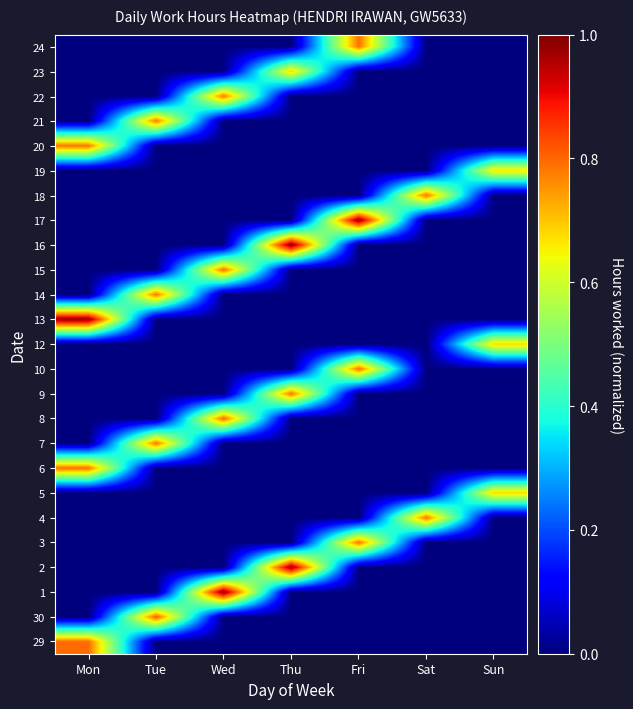

Reading left to right, transcribe all the data shown in this chart.

29: Mon=0.8	Tue=0.0	Wed=0.0	Thu=0.0	Fri=0.0	Sat=0.0	Sun=0.0
30: Mon=0.0	Tue=0.8	Wed=0.0	Thu=0.0	Fri=0.0	Sat=0.0	Sun=0.0
1: Mon=0.0	Tue=0.0	Wed=1.0	Thu=0.0	Fri=0.0	Sat=0.0	Sun=0.0
2: Mon=0.0	Tue=0.0	Wed=0.0	Thu=1.0	Fri=0.0	Sat=0.0	Sun=0.0
3: Mon=0.0	Tue=0.0	Wed=0.0	Thu=0.0	Fri=0.8	Sat=0.0	Sun=0.0
4: Mon=0.0	Tue=0.0	Wed=0.0	Thu=0.0	Fri=0.0	Sat=0.8	Sun=0.0
5: Mon=0.0	Tue=0.0	Wed=0.0	Thu=0.0	Fri=0.0	Sat=0.0	Sun=0.7
6: Mon=0.8	Tue=0.0	Wed=0.0	Thu=0.0	Fri=0.0	Sat=0.0	Sun=0.0
7: Mon=0.0	Tue=0.8	Wed=0.0	Thu=0.0	Fri=0.0	Sat=0.0	Sun=0.0
8: Mon=0.0	Tue=0.0	Wed=0.8	Thu=0.0	Fri=0.0	Sat=0.0	Sun=0.0
9: Mon=0.0	Tue=0.0	Wed=0.0	Thu=0.8	Fri=0.0	Sat=0.0	Sun=0.0
10: Mon=0.0	Tue=0.0	Wed=0.0	Thu=0.0	Fri=0.8	Sat=0.0	Sun=0.0
12: Mon=0.0	Tue=0.0	Wed=0.0	Thu=0.0	Fri=0.0	Sat=0.0	Sun=0.7
13: Mon=1.0	Tue=0.0	Wed=0.0	Thu=0.0	Fri=0.0	Sat=0.0	Sun=0.0
14: Mon=0.0	Tue=0.8	Wed=0.0	Thu=0.0	Fri=0.0	Sat=0.0	Sun=0.0
15: Mon=0.0	Tue=0.0	Wed=0.8	Thu=0.0	Fri=0.0	Sat=0.0	Sun=0.0
16: Mon=0.0	Tue=0.0	Wed=0.0	Thu=1.0	Fri=0.0	Sat=0.0	Sun=0.0
17: Mon=0.0	Tue=0.0	Wed=0.0	Thu=0.0	Fri=1.0	Sat=0.0	Sun=0.0
18: Mon=0.0	Tue=0.0	Wed=0.0	Thu=0.0	Fri=0.0	Sat=0.8	Sun=0.0
19: Mon=0.0	Tue=0.0	Wed=0.0	Thu=0.0	Fri=0.0	Sat=0.0	Sun=0.7
20: Mon=0.8	Tue=0.0	Wed=0.0	Thu=0.0	Fri=0.0	Sat=0.0	Sun=0.0
21: Mon=0.0	Tue=0.8	Wed=0.0	Thu=0.0	Fri=0.0	Sat=0.0	Sun=0.0
22: Mon=0.0	Tue=0.0	Wed=0.8	Thu=0.0	Fri=0.0	Sat=0.0	Sun=0.0
23: Mon=0.0	Tue=0.0	Wed=0.0	Thu=0.7	Fri=0.0	Sat=0.0	Sun=0.0
24: Mon=0.0	Tue=0.0	Wed=0.0	Thu=0.0	Fri=0.8	Sat=0.0	Sun=0.0